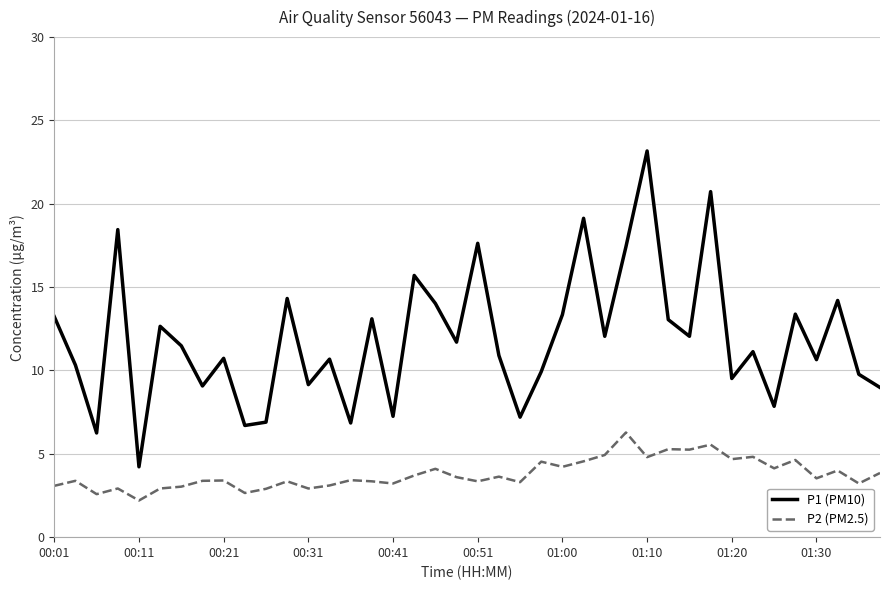

List the series in order of their peak value, lowest first.

P2 (PM2.5), P1 (PM10)